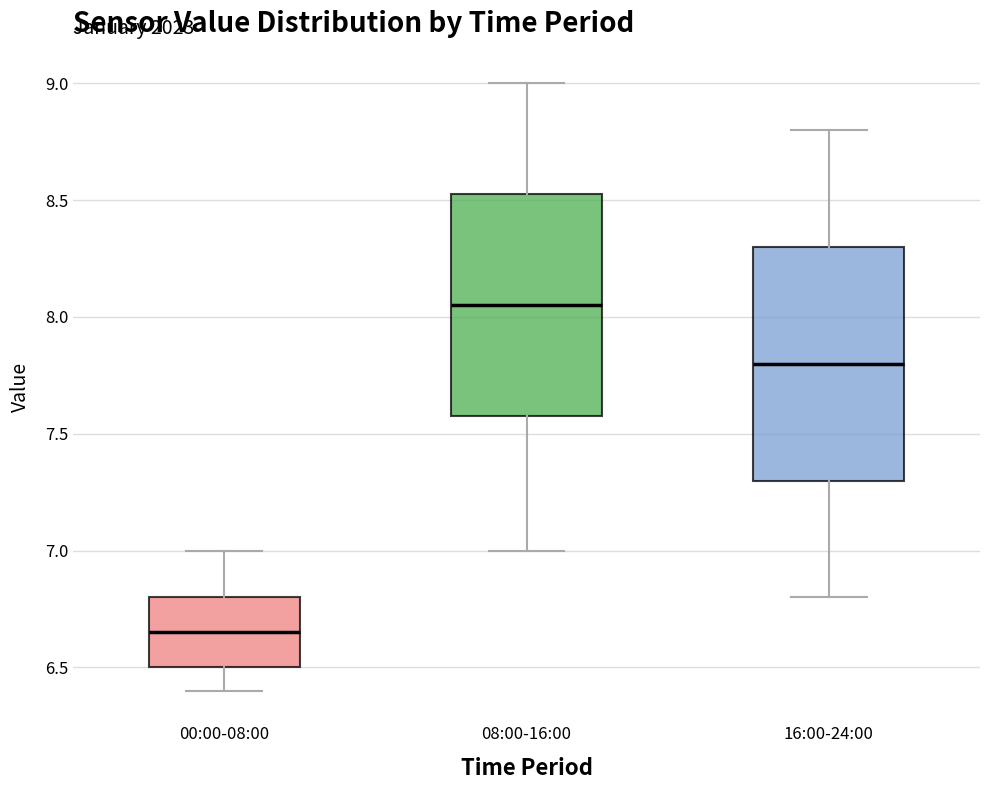

Reading left to right, transcribe this box plot: for each box, give where its median line is, the range the box spans, and where its two whiskers end, as read against the y-axis. The values are not printed on the chart, so give them approximately, as read against the axis.

00:00-08:00: median 6.65, box 6.50 to 6.80, whiskers 6.40 to 7.00
08:00-16:00: median 8.05, box 7.60 to 8.55, whiskers 7.00 to 9.00
16:00-24:00: median 7.80, box 7.30 to 8.30, whiskers 6.80 to 8.80